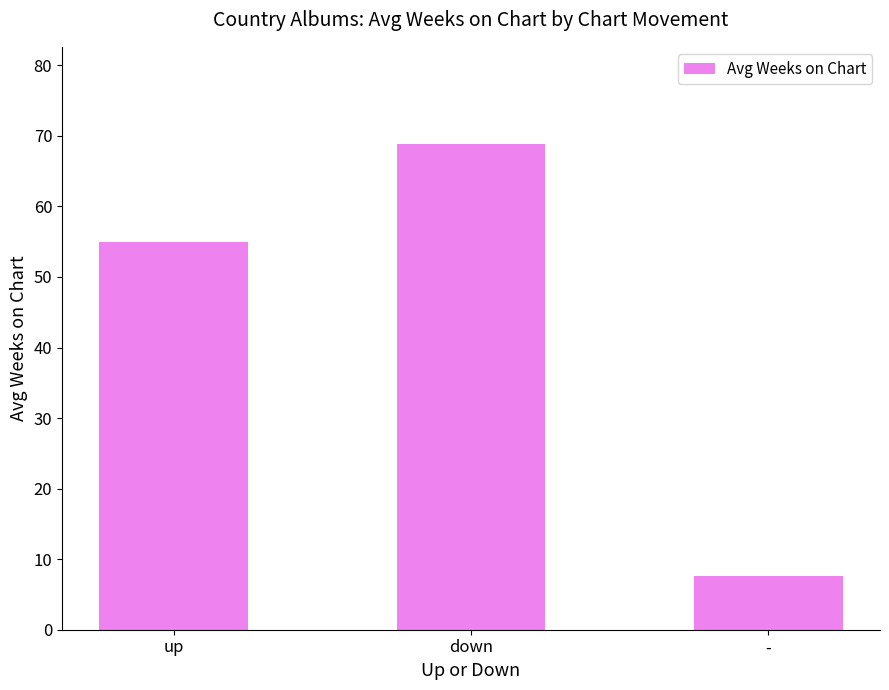

Reading left to right, list all the values displayed in this chart.

54.9	68.8	7.6